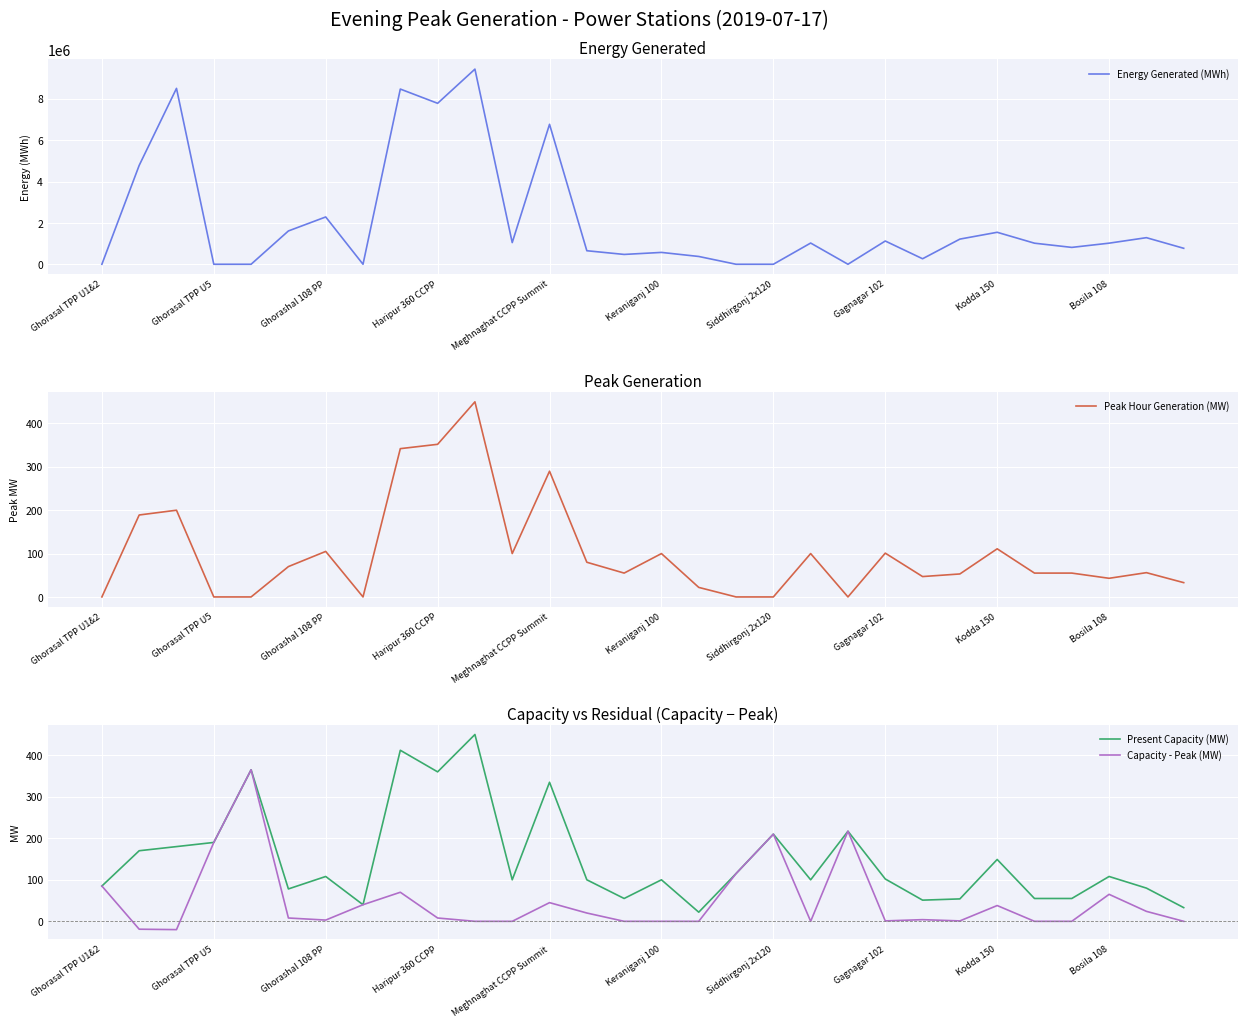

What is the minimum value for Capacity - Peak (MW)?

-20